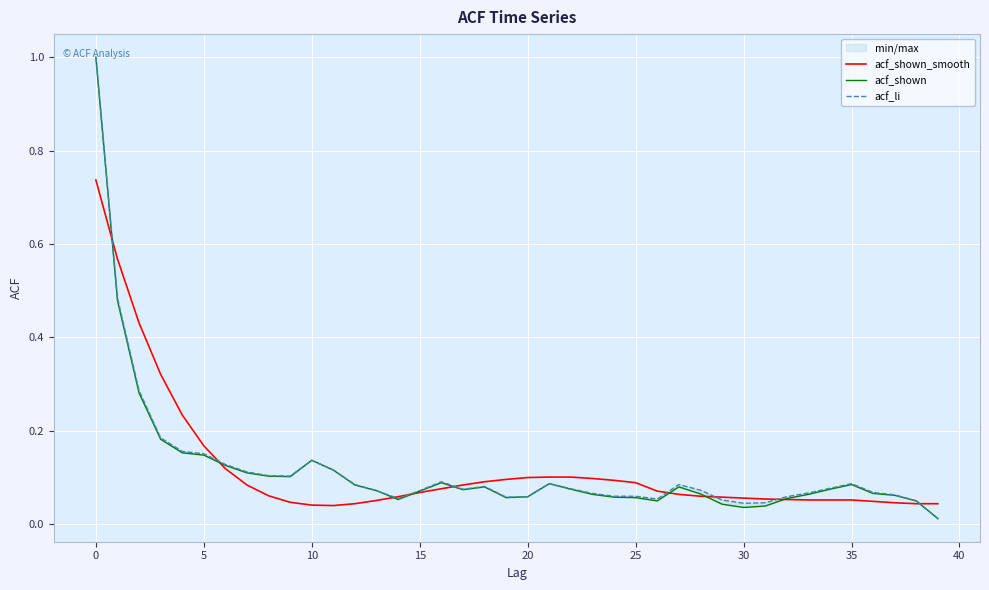

Which series changed the most between 13 and 31?

acf_shown